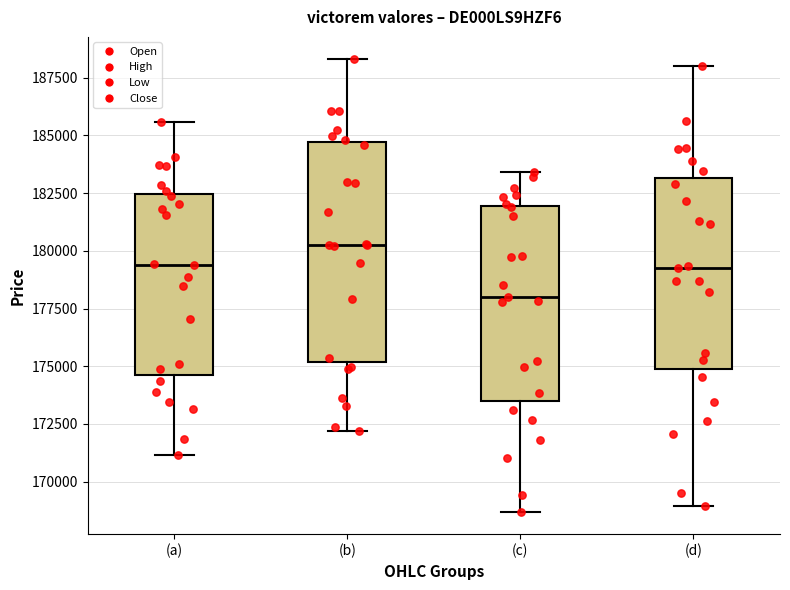

Which box is the tallest, from its lower edge to its upper edge?

(b)